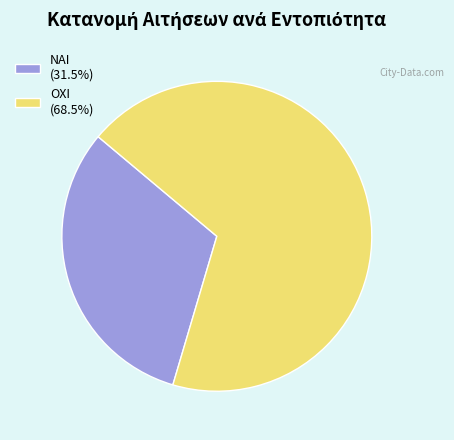

Which category accounts for the majority?

ΟΧΙ